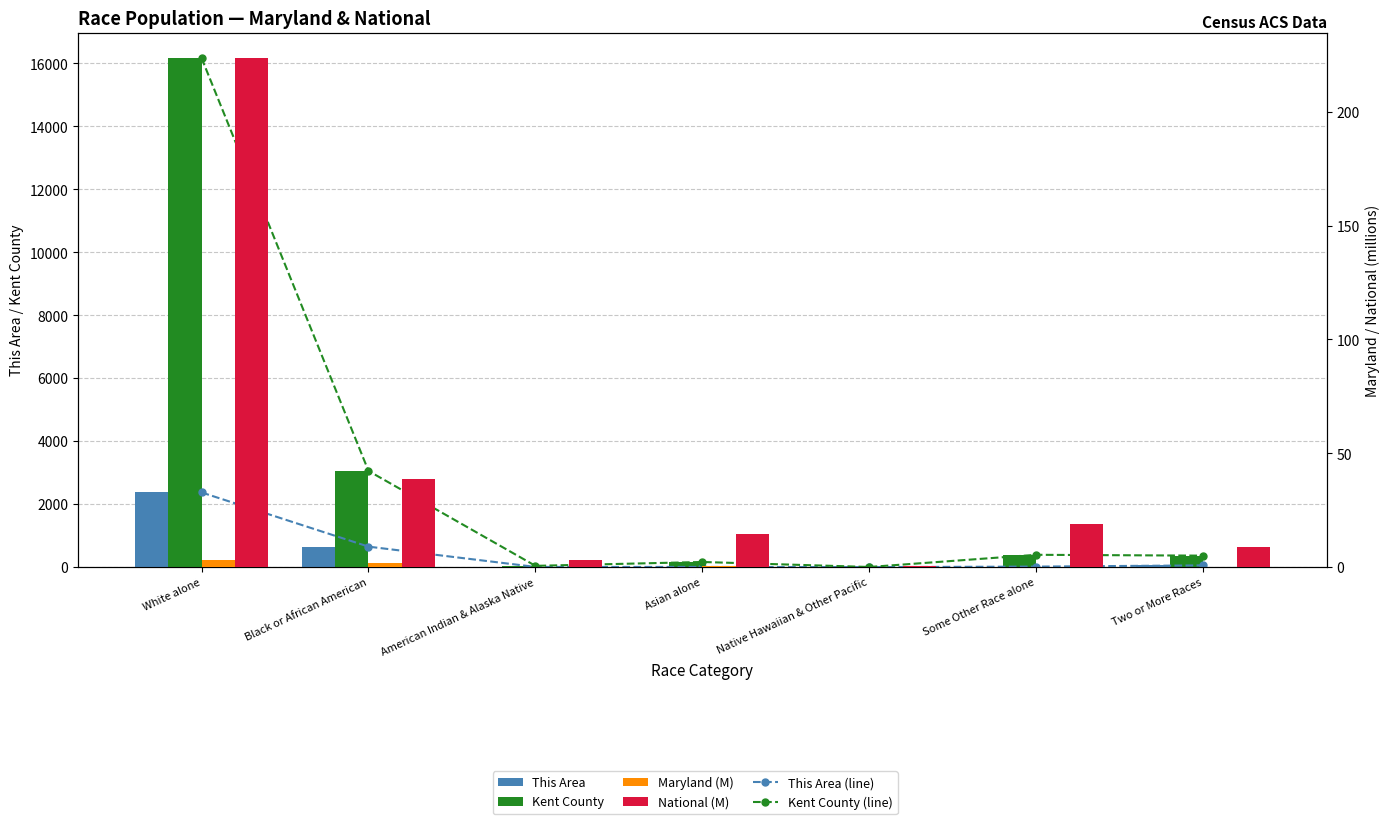

At which label does This Area (line) reach its minimum?

Native Hawaiian & Other Pacific